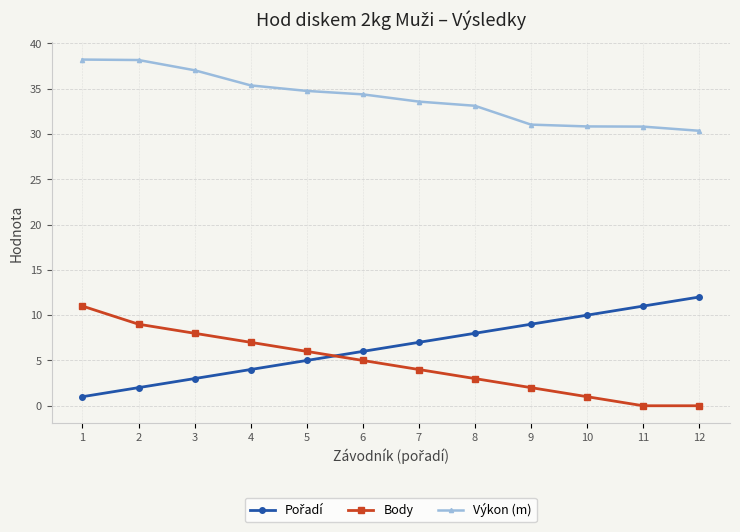

The Body series shows 11.1 at 3. True or false?

False